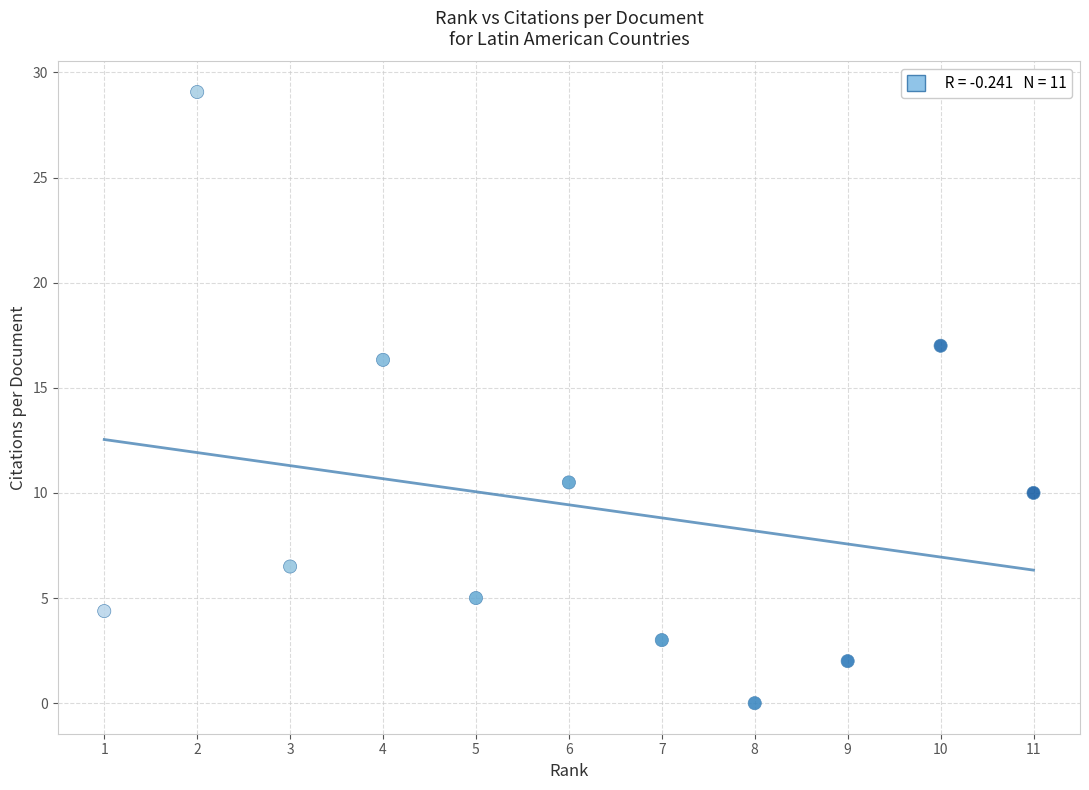

What is the average Y value?

9.4